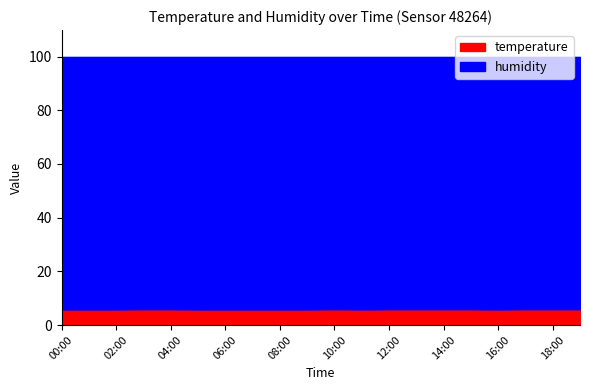

What is the sum of the temperature values at 18:00 and 07:00?

11.7